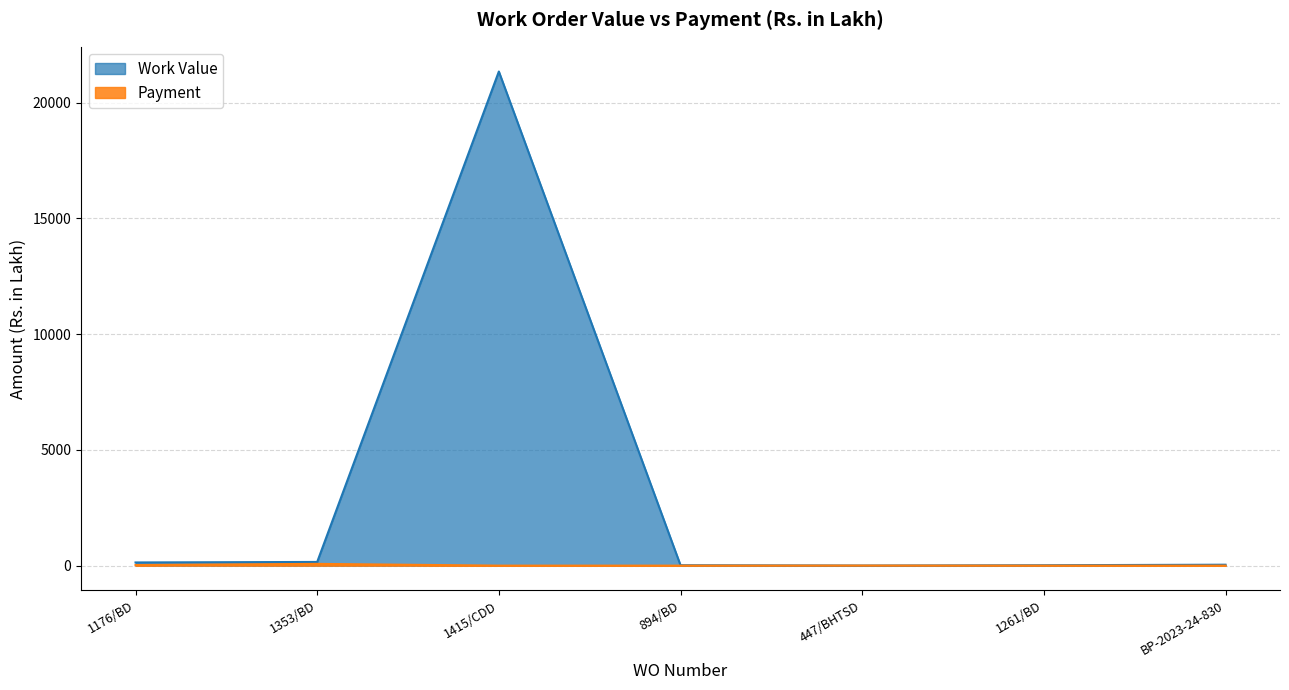

What is the difference between the Work Value values at 894/BD and 1353/BD?

141.1